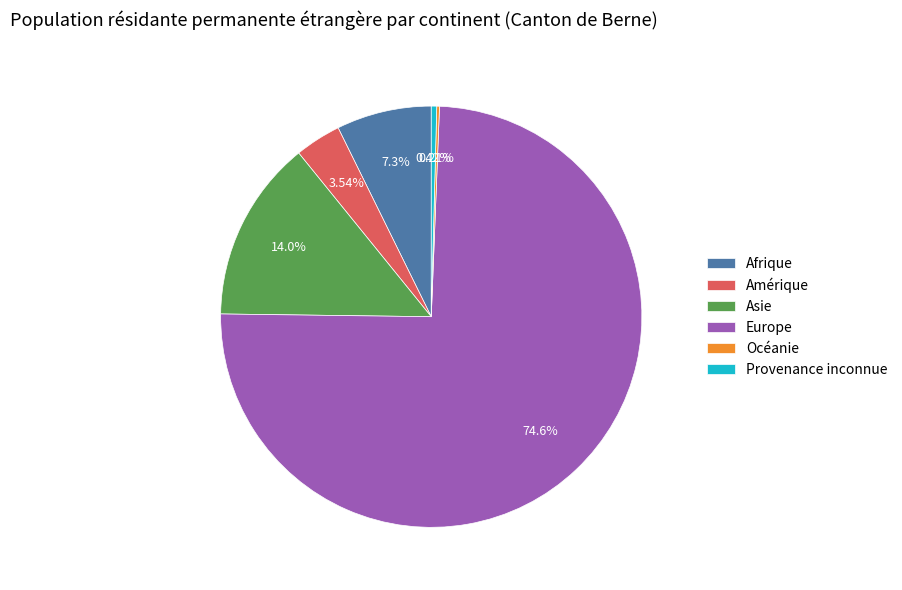

Which category has the biggest portion of the pie?

Europe